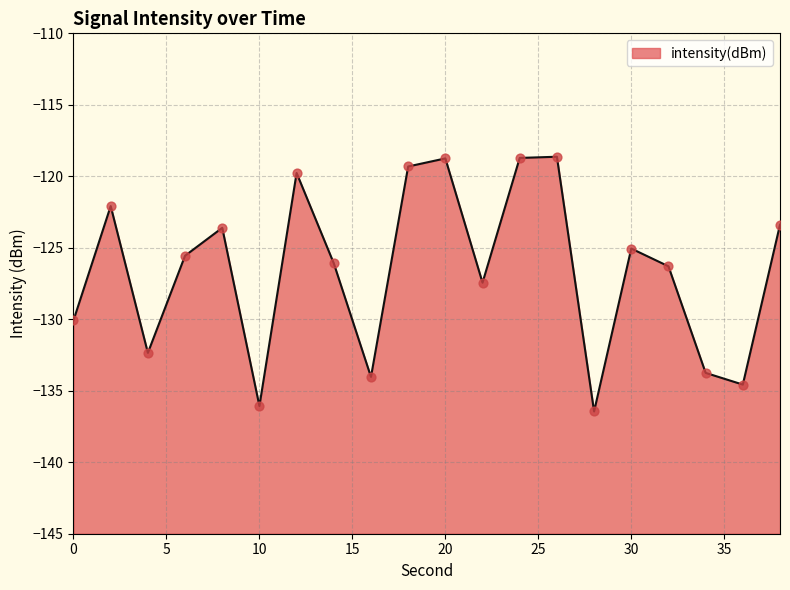

Which has a higher value, 36 or 4?

4